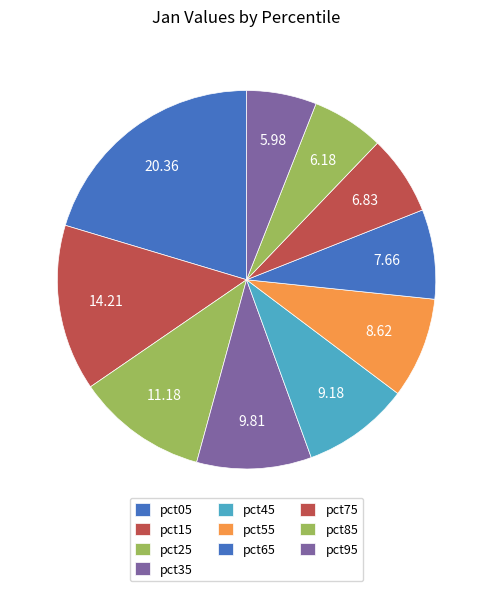

To the nearest percent, what portion does pct25 represent?

11%